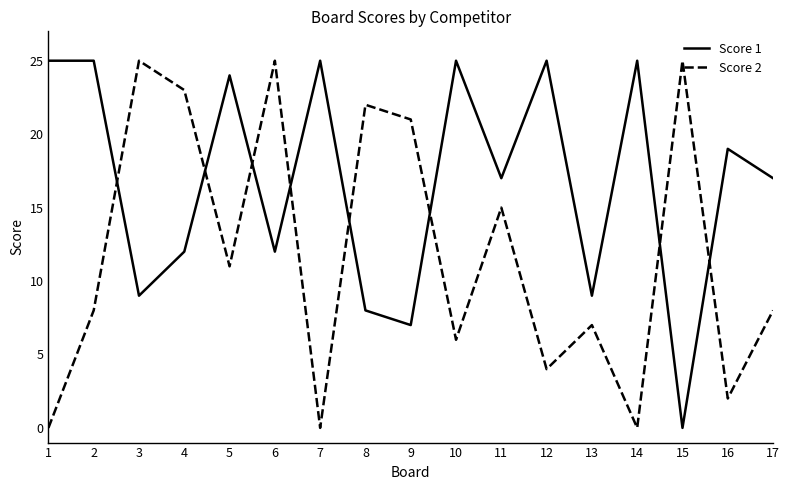

How many interior local valleys does the Score 2 series have?

6